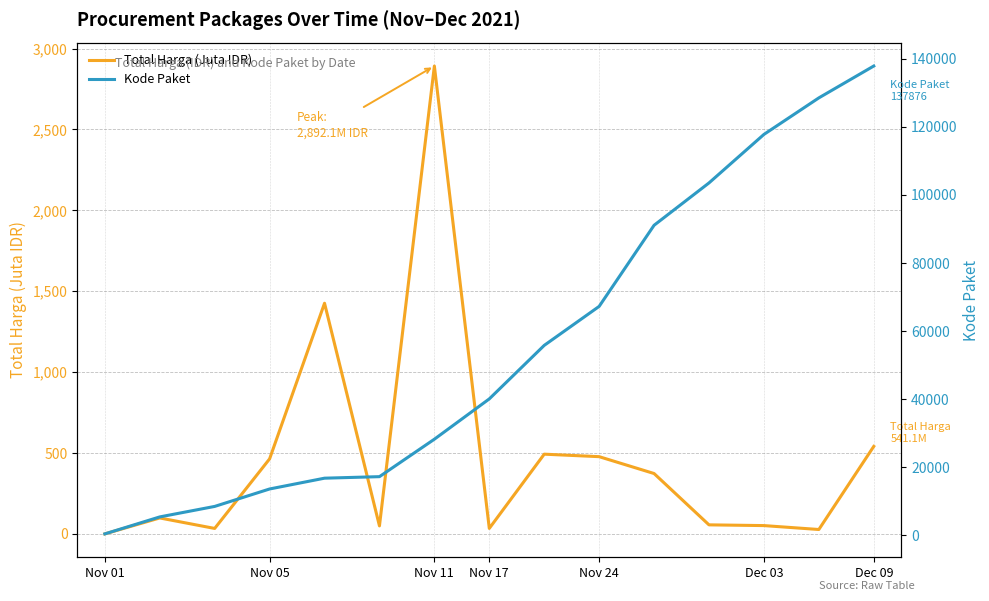

What is the smallest value displayed?

0.3